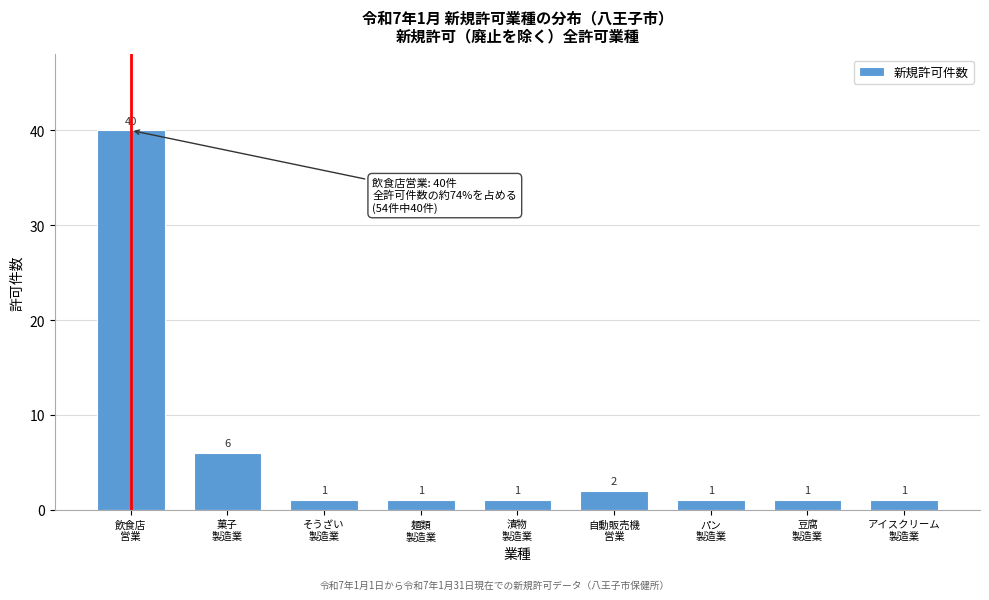

Reading right to left, list all the values displayed in this chart.

1	1	1	2	1	1	1	6	40